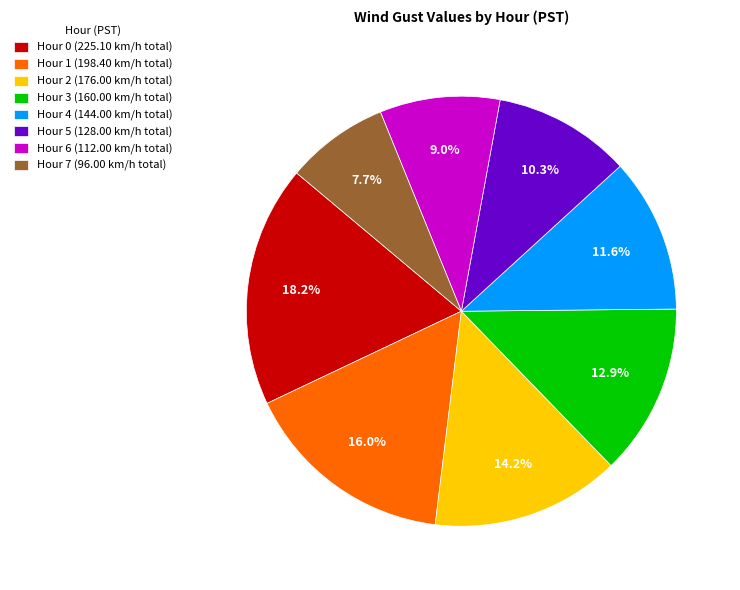

Approximately how many times larger is the value at Hour 1 (198.40 km/h total) compared to Hour 0 (225.10 km/h total)?

0.9